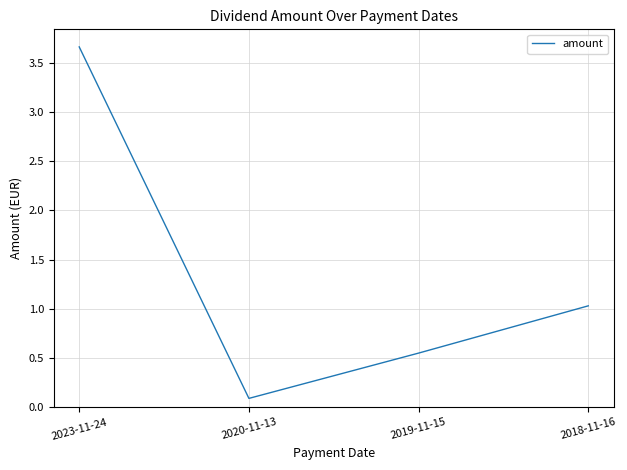

What is the difference between the maximum and minimum values?

3.6